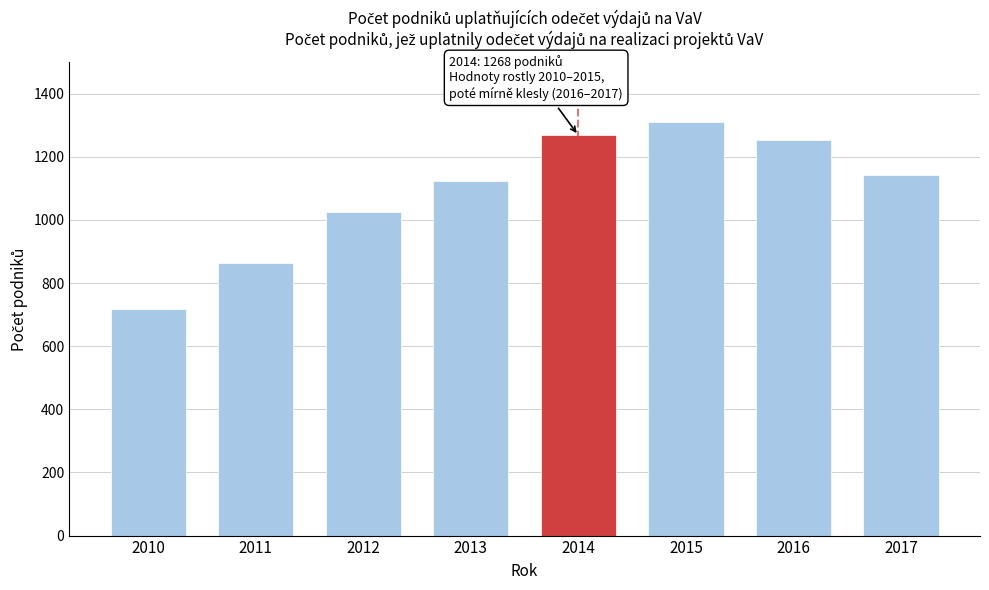

Reading right to left, extract all data points from this chart.

2017=1141	2016=1254	2015=1311	2014=1268	2013=1124	2012=1025	2011=863	2010=718